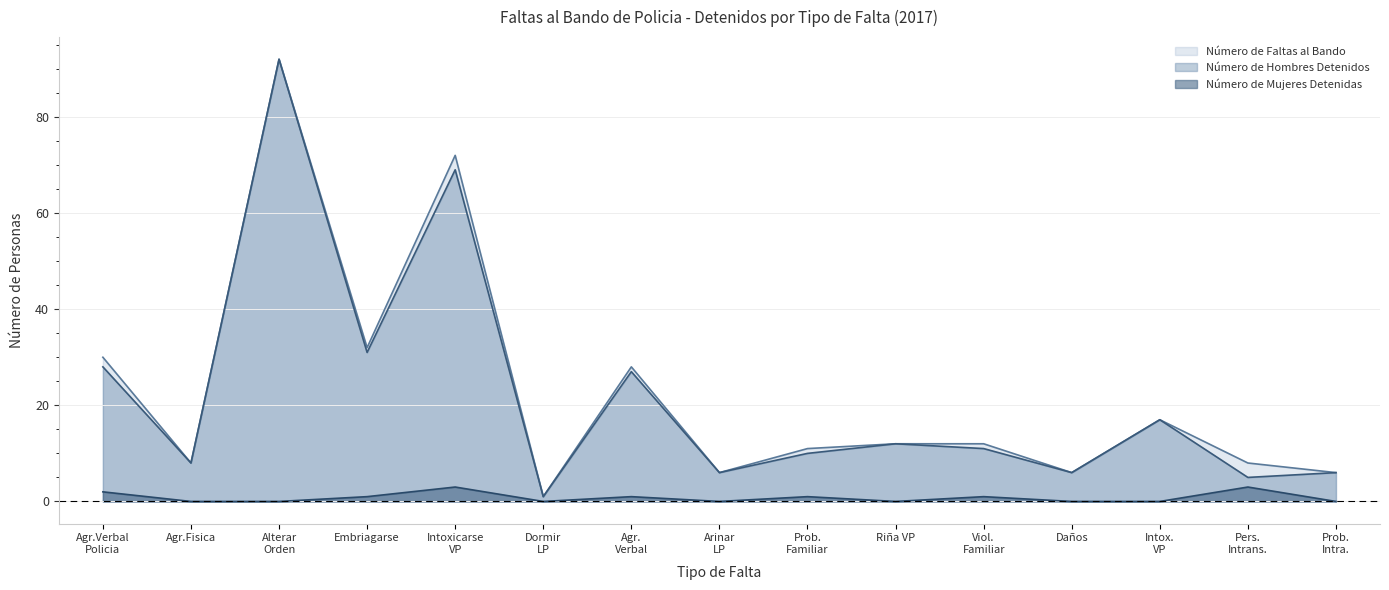

Count the number of data series in this chart.

3